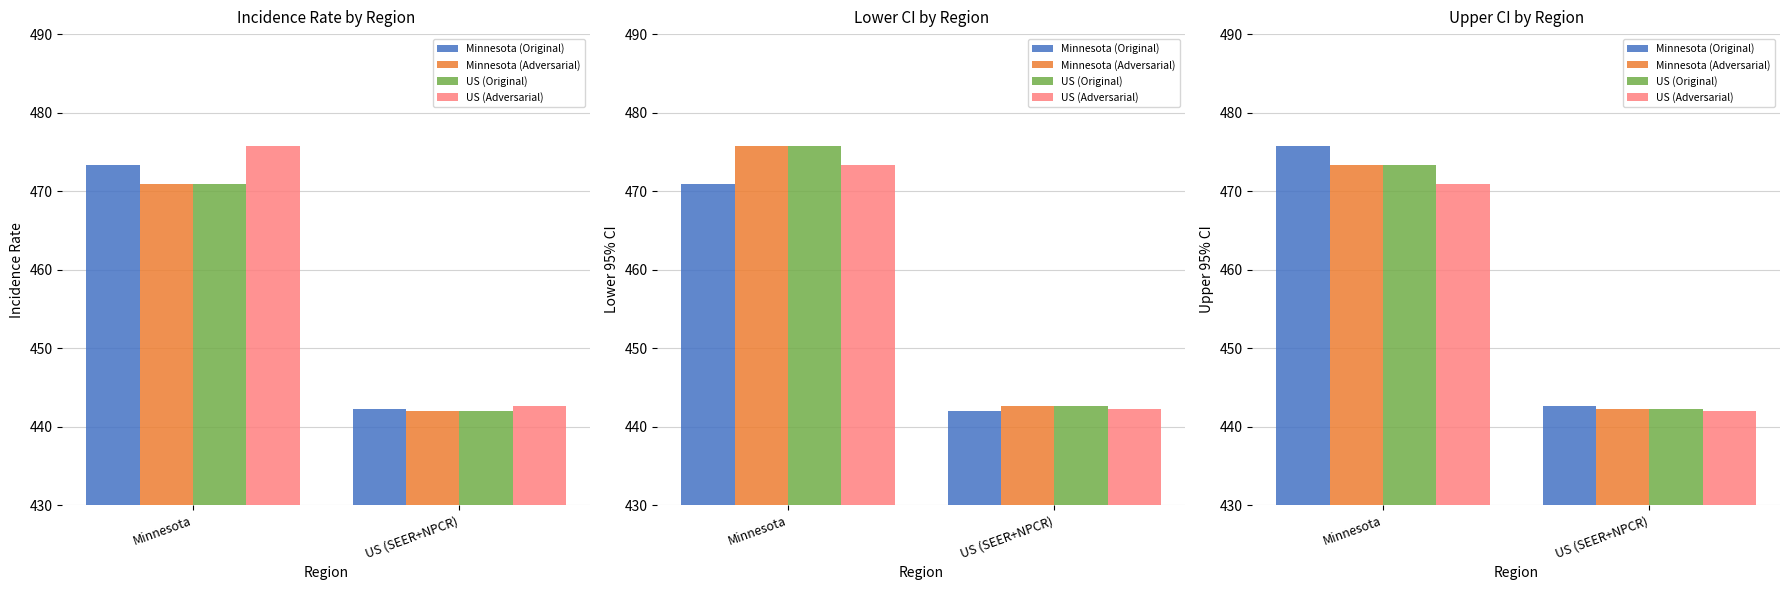

What is the minimum value for US (Adversarial)?

442.0